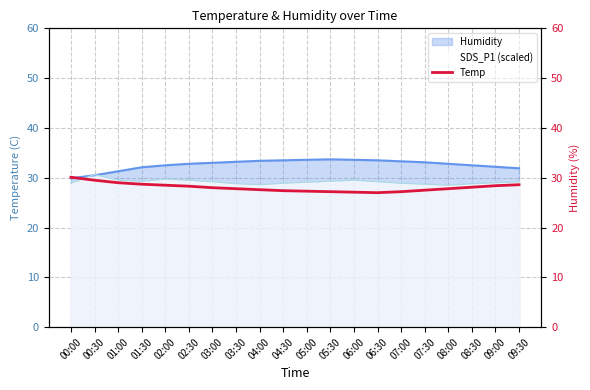

Reading left to right, what are all the values shown in this chart?

30.1	29.5	29.0	28.7	28.5	28.3	28.0	27.8	27.6	27.4	27.3	27.2	27.1	27.0	27.2	27.5	27.8	28.1	28.4	28.6